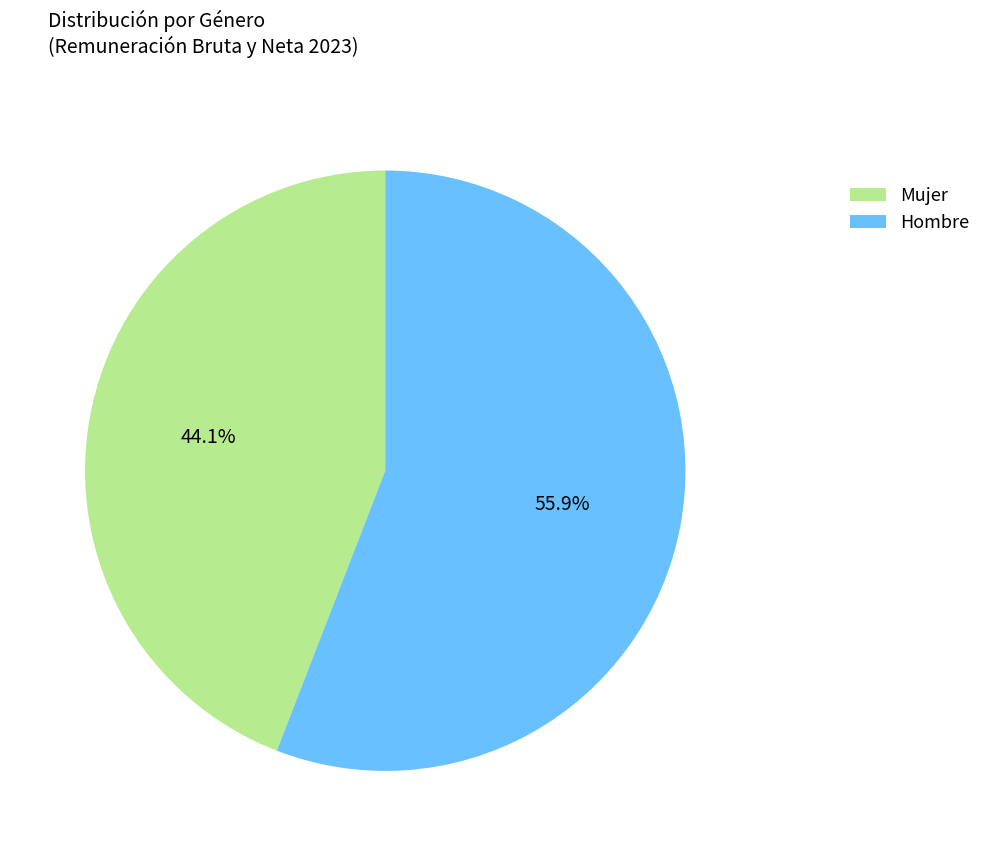

What is the majority slice?

Hombre